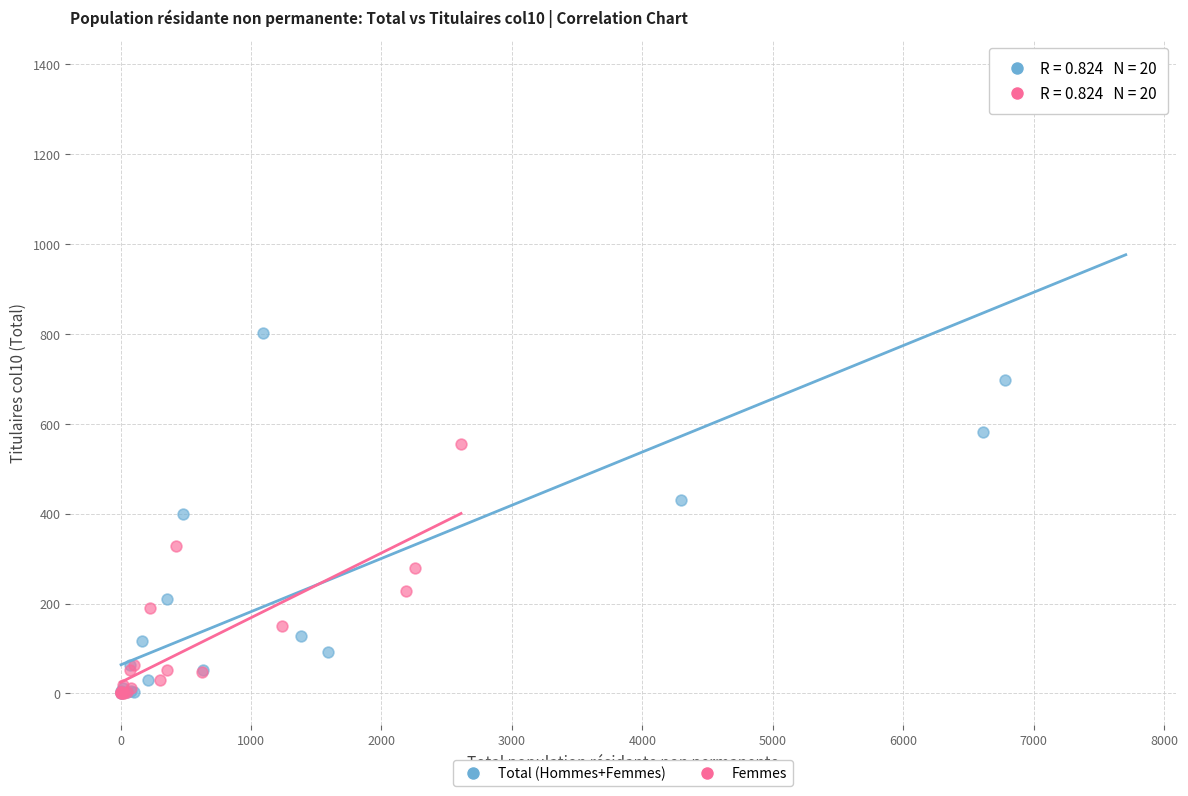

Which series contains the highest Y value?

Total (Hommes+Femmes)